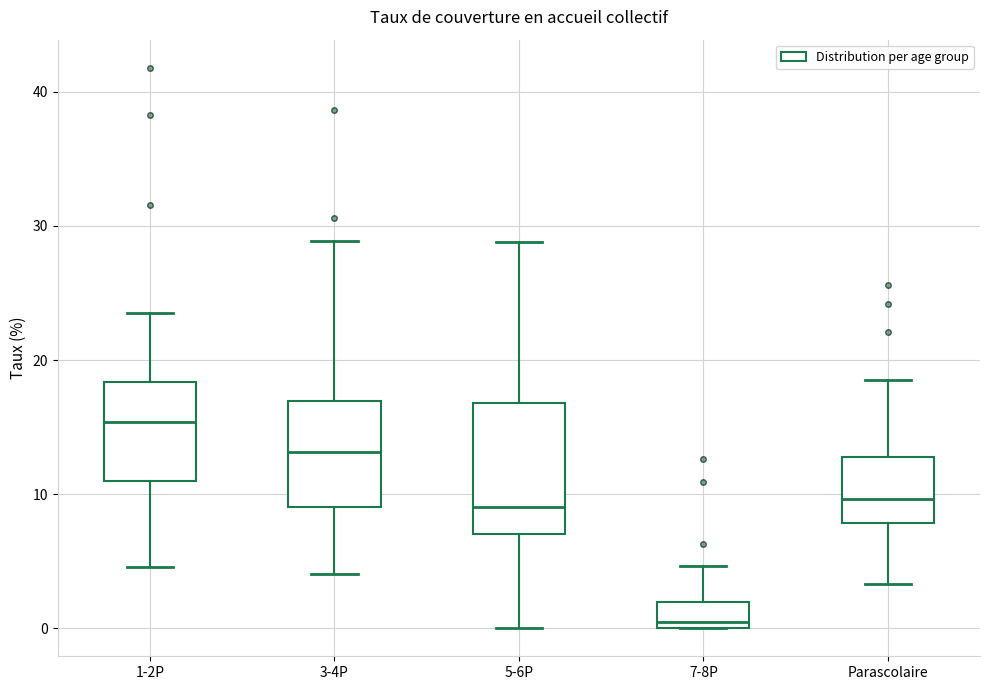

Comparing the boxes themselves (not the whiskers), which one is the tallest?

5-6P